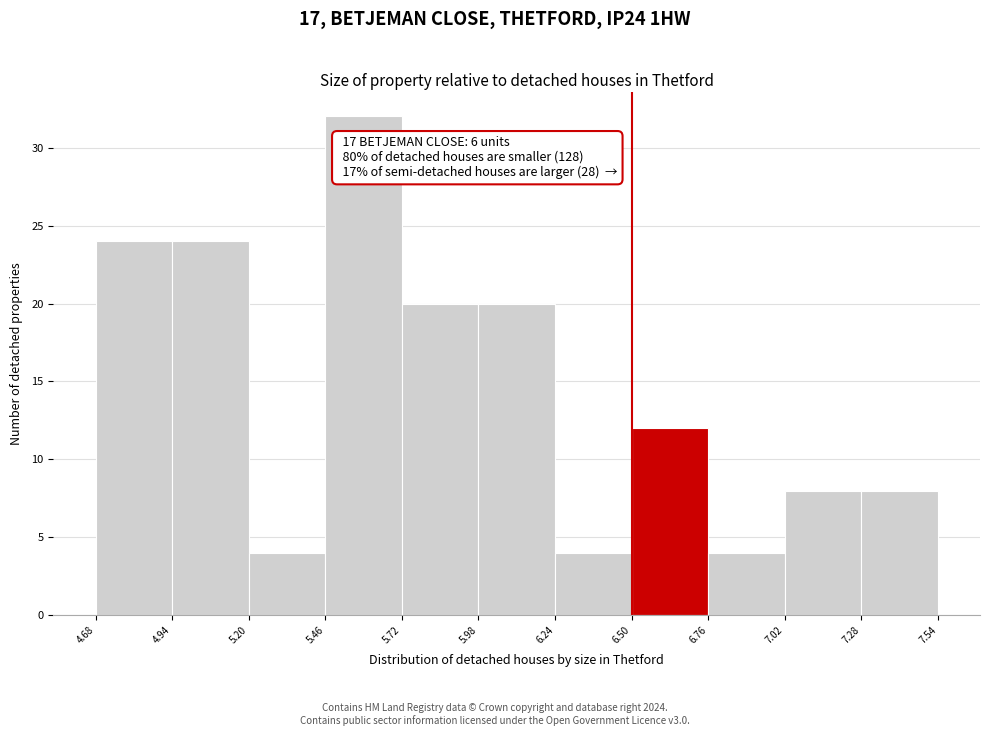

Over which range of the x-axis is the bar tallest?

5.46 to 5.72